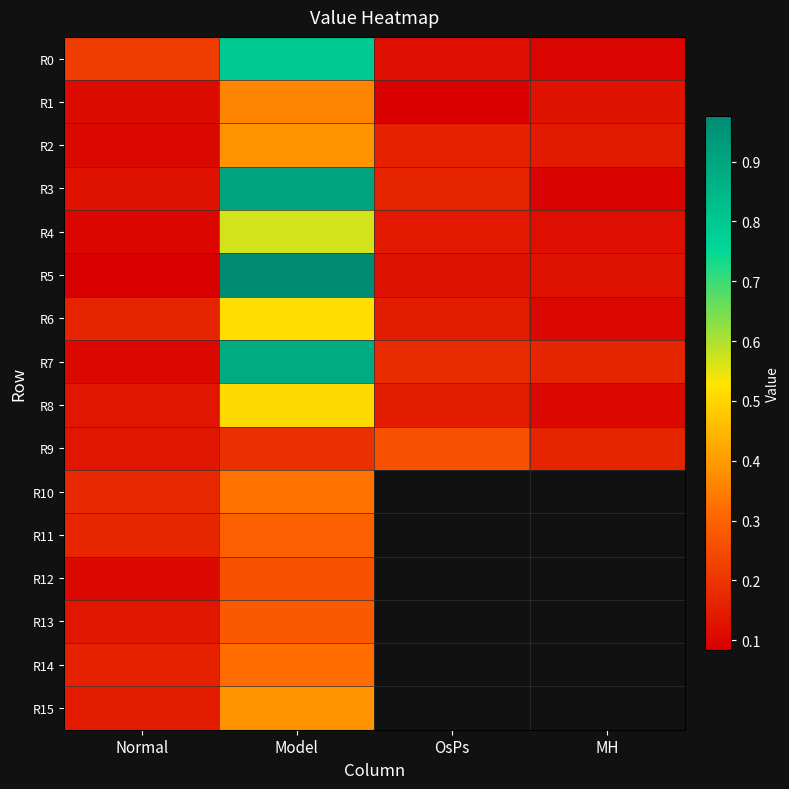

The value of R14 at Model is 0.3. True or false?

True